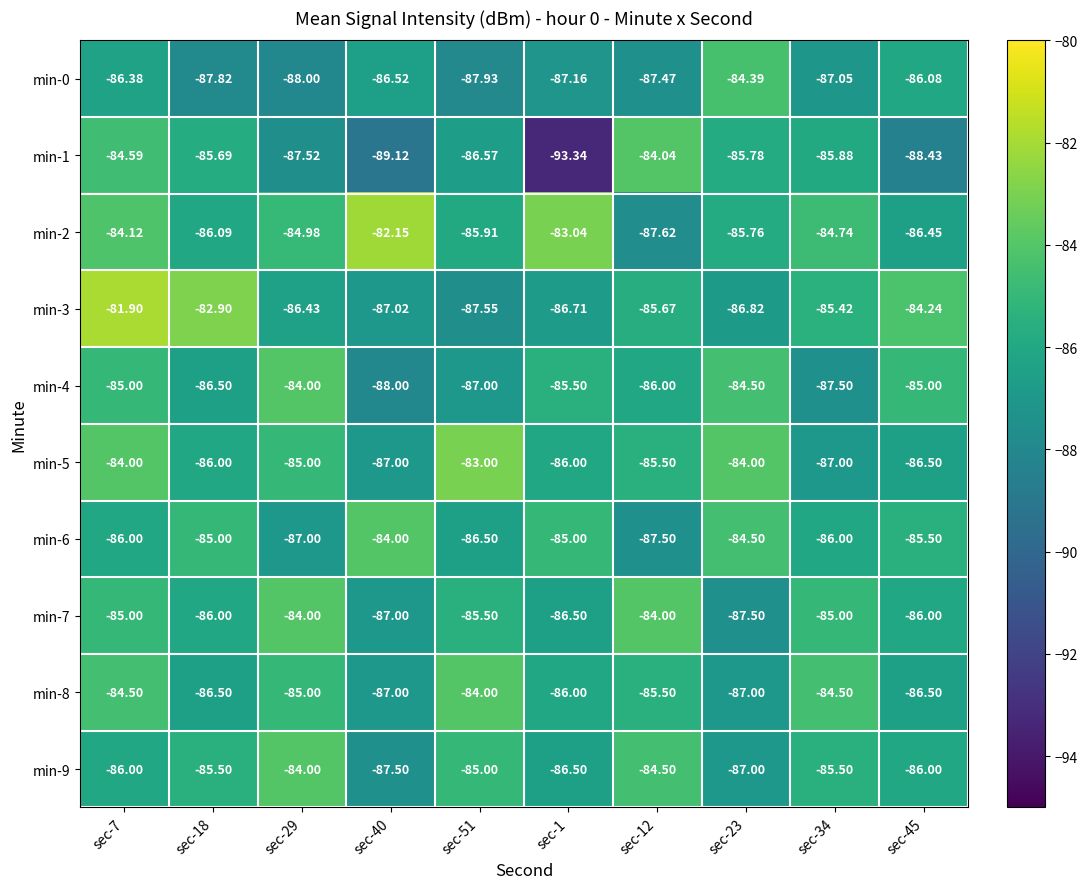

Count the number of categories in the chart.

10